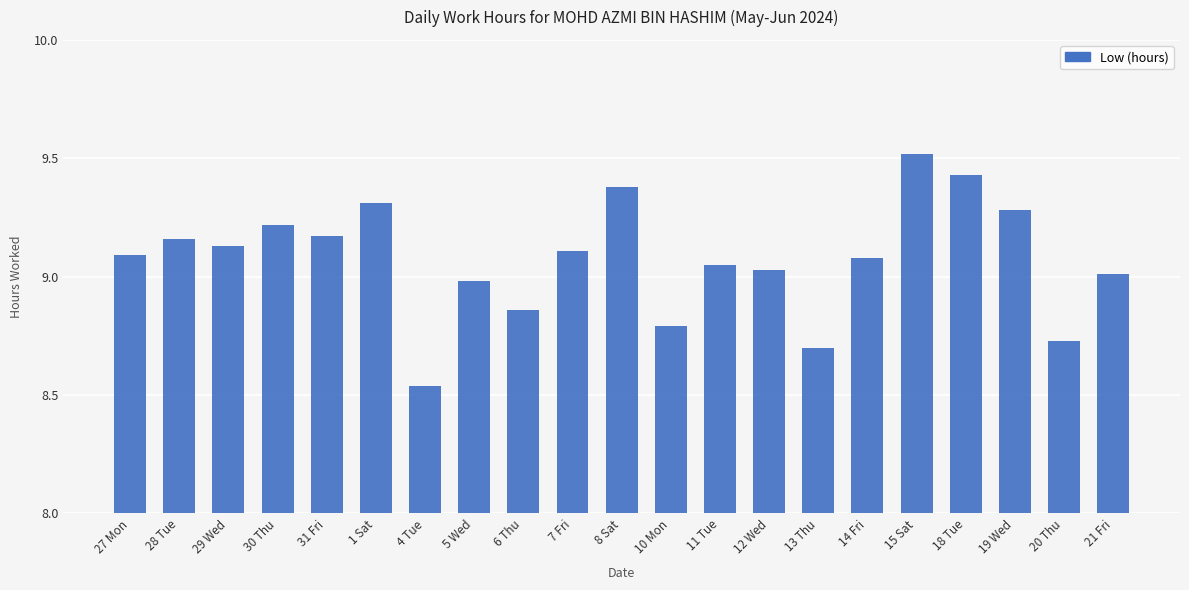

What is the difference between the maximum and minimum values?

1.0